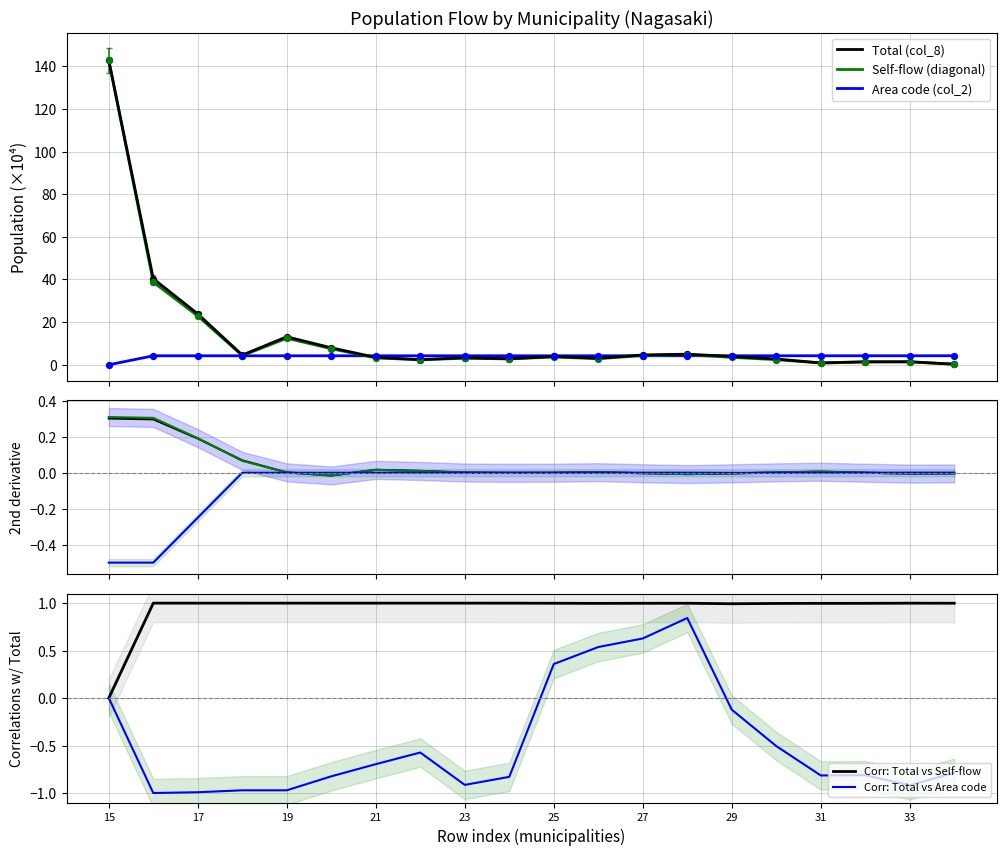

Which series reaches the minimum Y coordinate?

Corr: Total vs Area code